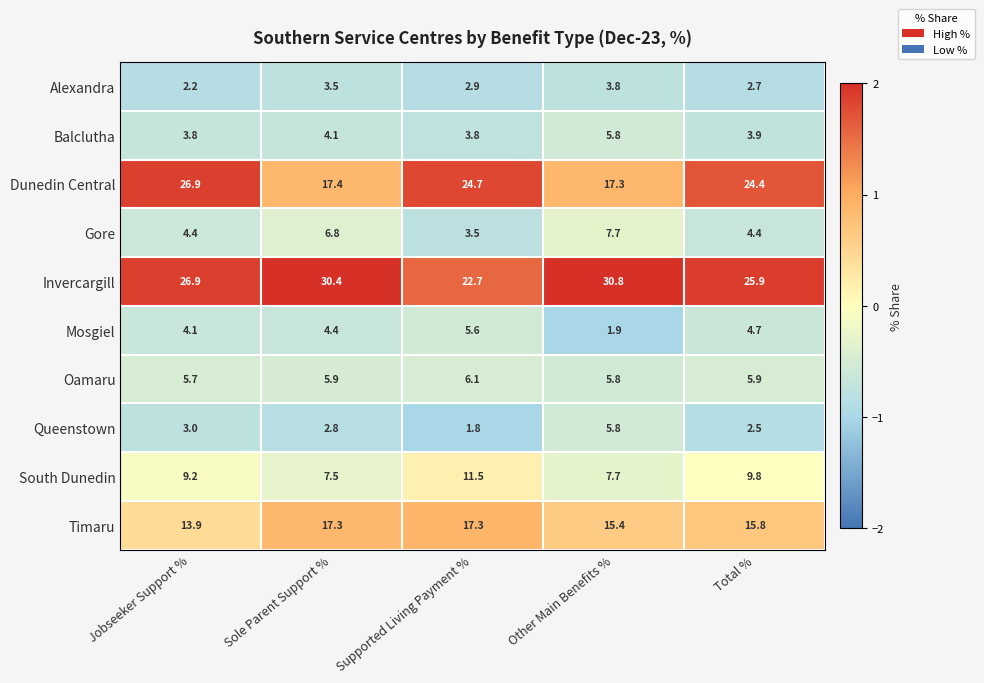

What value does the Timaru series have at Sole Parent Support %?

17.3